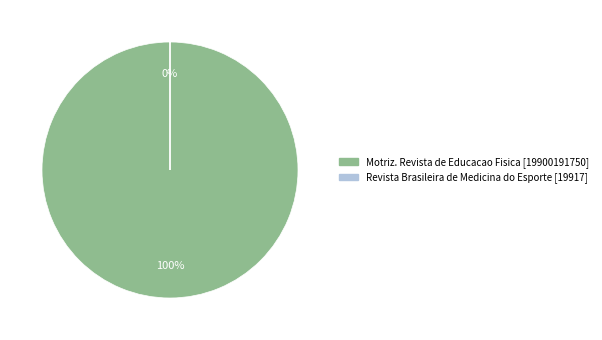

To the nearest percent, what is the difference between the largest and smallest slice percentages?

100%